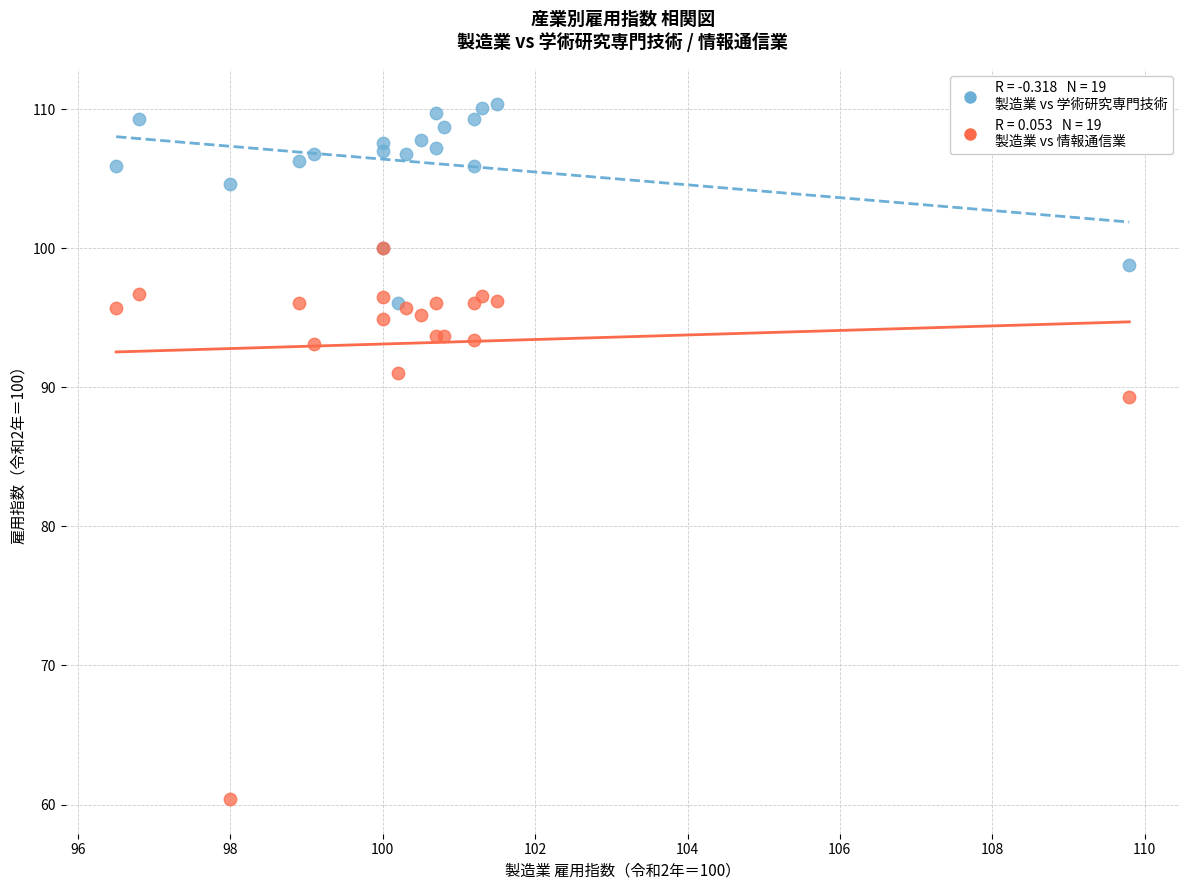

Across all series, what Y value is closest to 85?

89.3